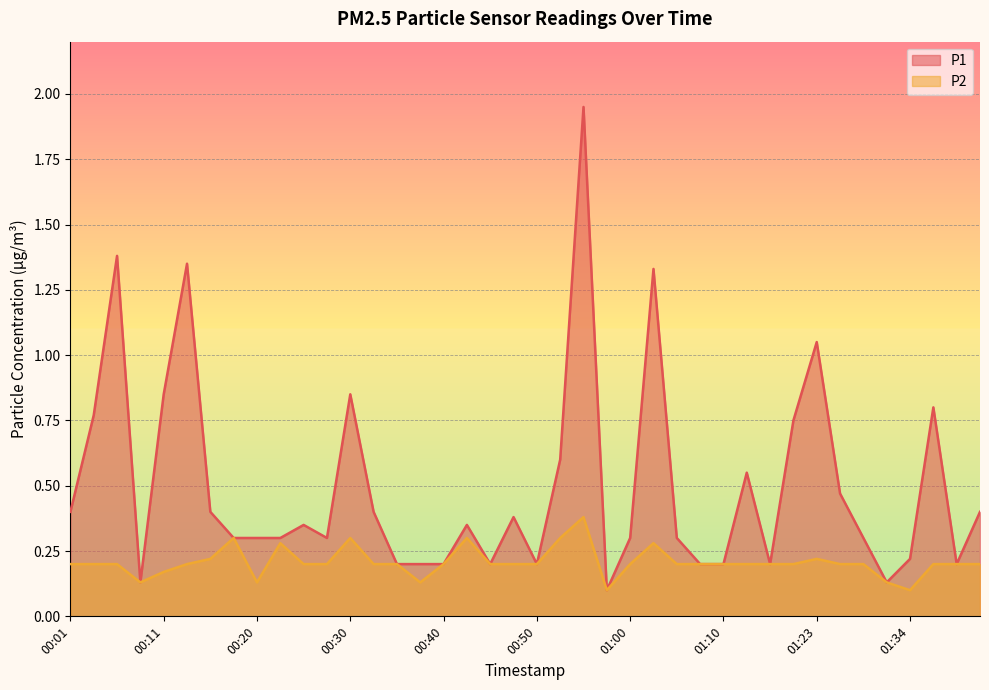

In P2, how many points are lower than both neighbors (excluding endpoints)?

5